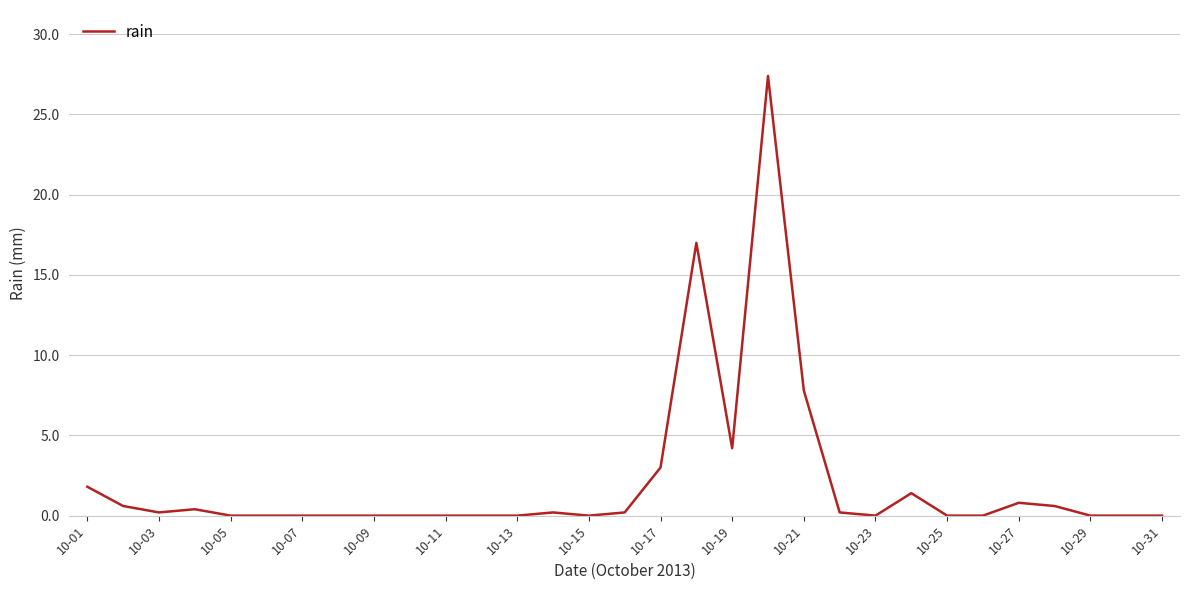

Reading left to right, what are all the values shown in this chart?

1.8	0.6	0.2	0.4	0.0	0.0	0.0	0.0	0.0	0.0	0.0	0.0	0.0	0.2	0.0	0.2	3.0	17.0	4.2	27.4	7.8	0.2	0.0	1.4	0.0	0.0	0.8	0.6	0.0	0.0	0.0